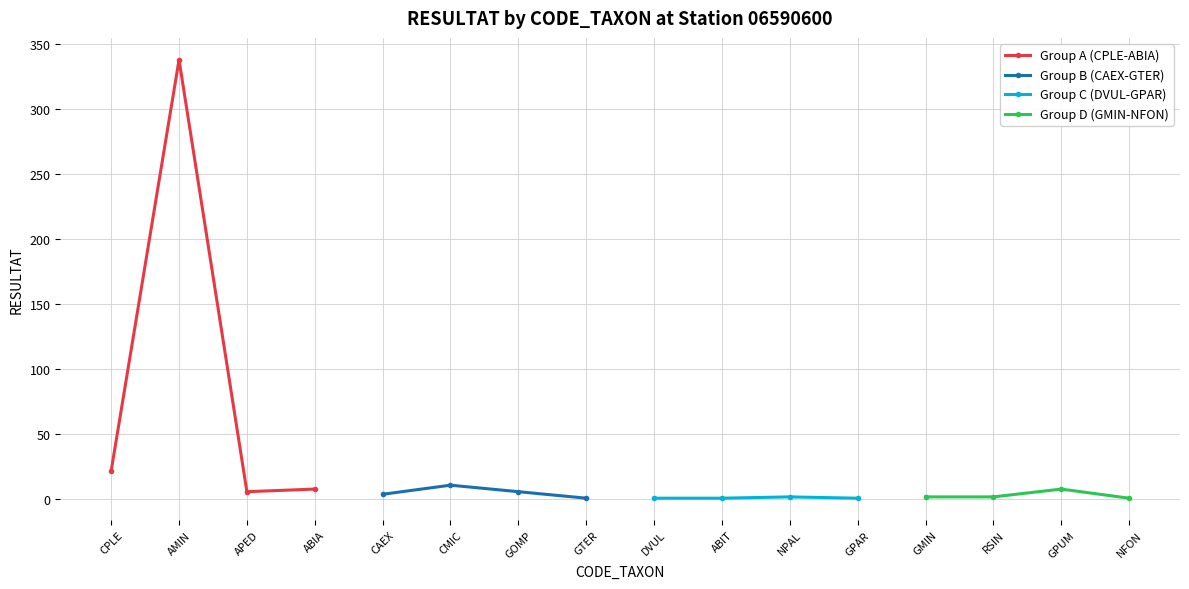

The Group A (CPLE-ABIA) series shows 8 at ABIA. True or false?

True